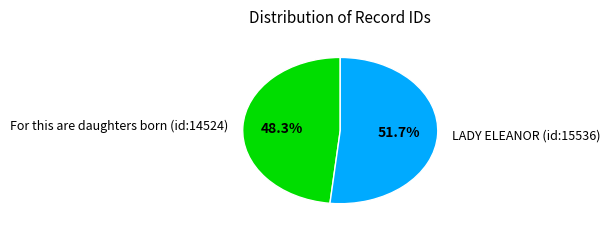

Is it true that LADY ELEANOR (id:15536) is 38% of the pie?

False